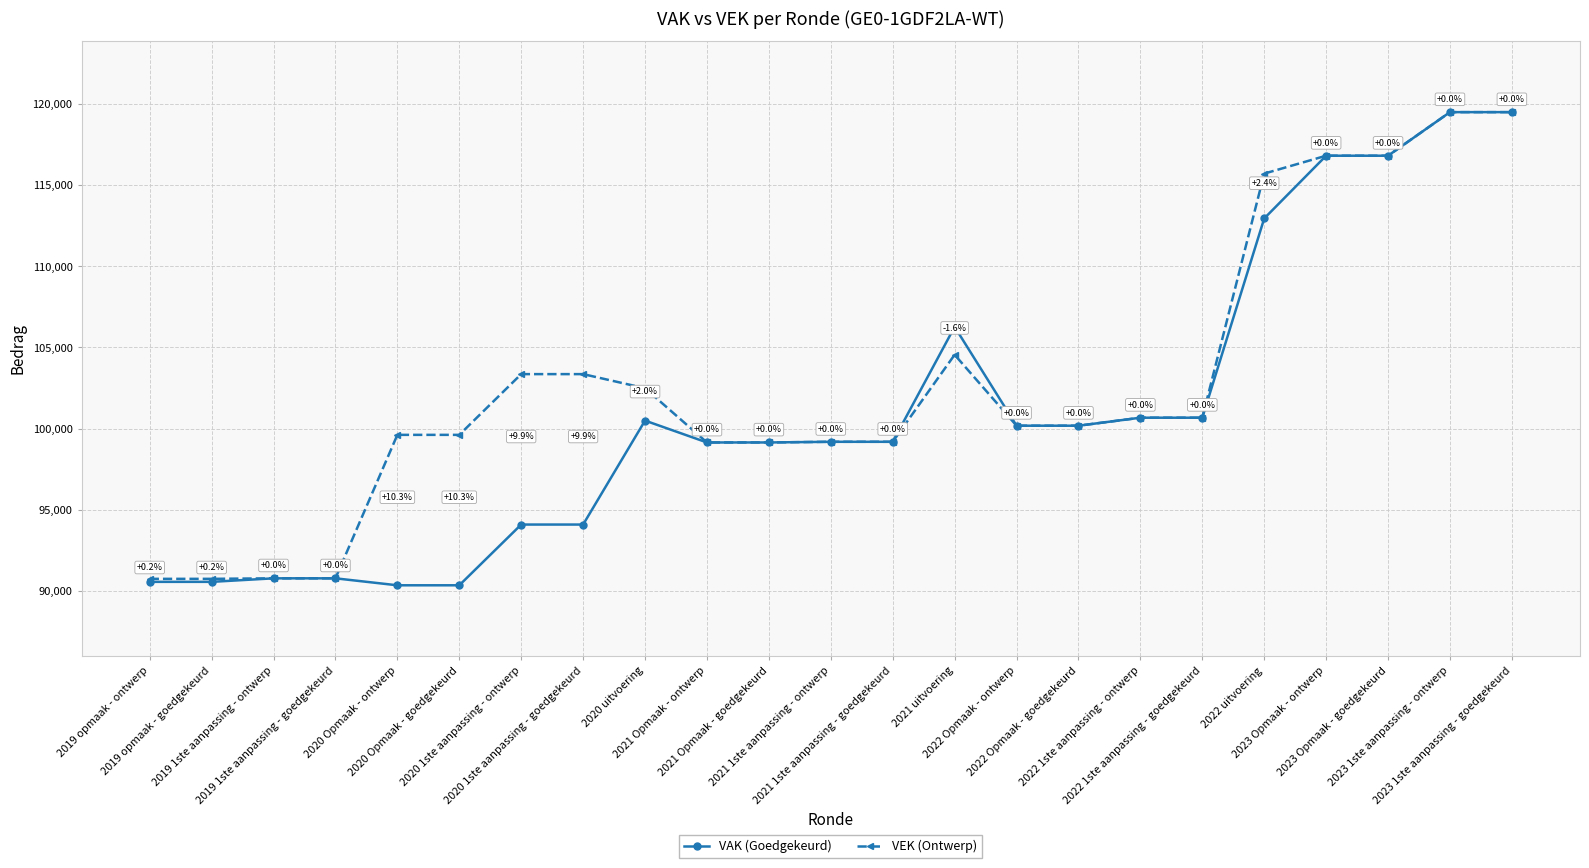

Which series has the widest spread of values?

VAK (Goedgekeurd)